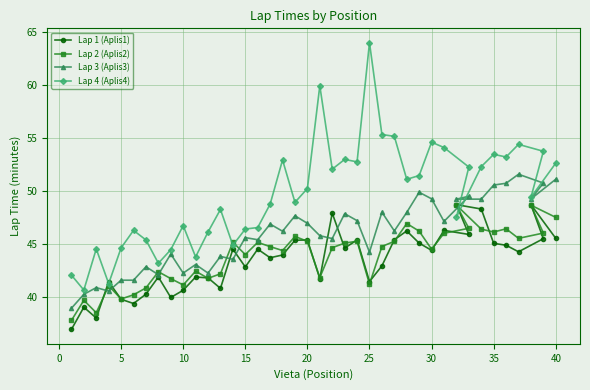

Which series has the largest total across all categories?

Lap 4 (Aplis4)